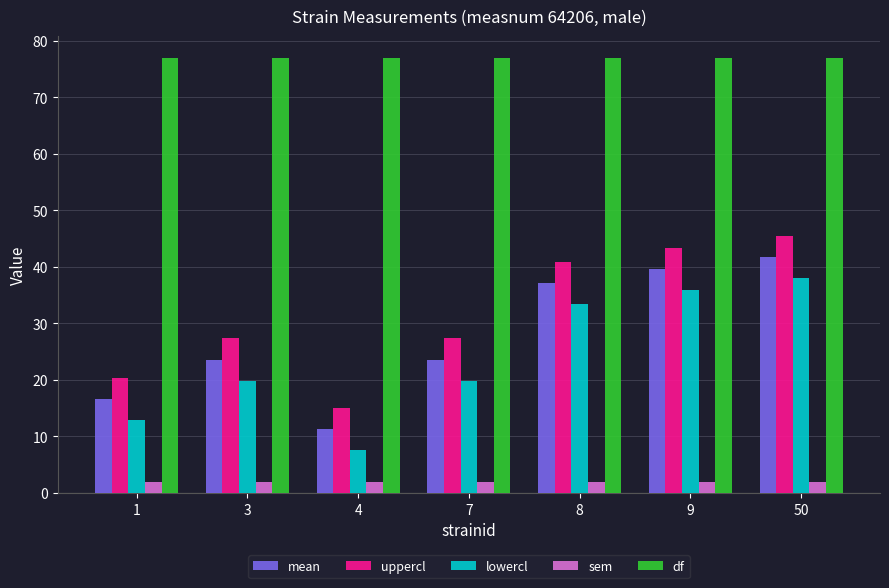

What is the sum of all sem values?

13.2